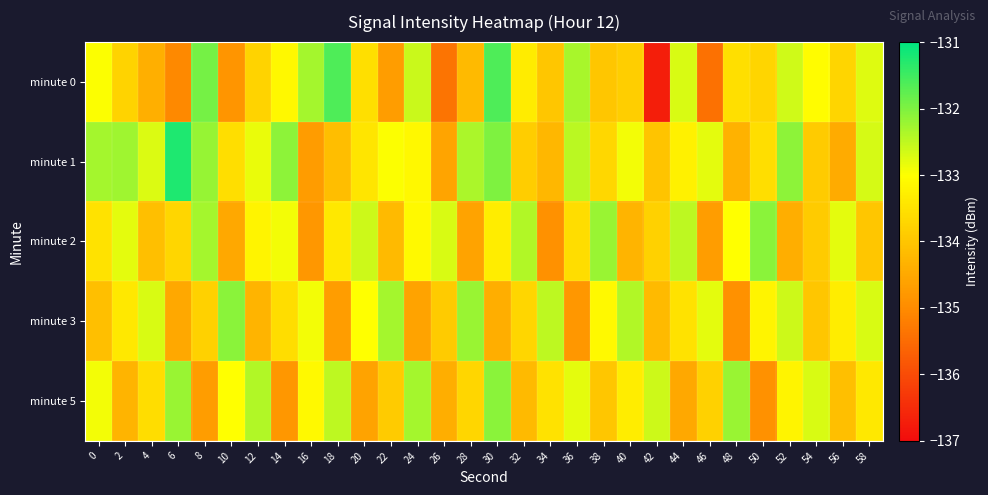

Reading left to right, what are all the values shown in this chart?

minute 0: 0=-133.0	2=-133.8	4=-134.4	6=-135.0	8=-131.9	10=-134.8	12=-133.7	14=-133.1	16=-132.3	18=-131.6	20=-133.5	22=-134.7	24=-132.6	26=-135.4	28=-134.2	30=-131.6	32=-133.3	34=-134.0	36=-132.3	38=-134.0	40=-133.8	42=-136.7	44=-132.7	46=-135.4	48=-133.5	50=-133.7	52=-132.6	54=-133.0	56=-133.7	58=-132.8
minute 1: 0=-132.3	2=-132.3	4=-132.7	6=-131.2	8=-132.2	10=-133.6	12=-132.8	14=-132.1	16=-134.7	18=-134.1	20=-133.5	22=-133.0	24=-133.1	26=-134.6	28=-132.3	30=-132.0	32=-133.9	34=-134.2	36=-132.5	38=-133.7	40=-132.9	42=-134.0	44=-133.2	46=-132.8	48=-134.3	50=-133.6	52=-132.1	54=-133.9	56=-134.5	58=-132.7
minute 2: 0=-133.5	2=-132.8	4=-134.1	6=-133.7	8=-132.3	10=-134.5	12=-133.2	14=-132.9	16=-134.8	18=-133.4	20=-132.6	22=-134.2	24=-133.1	26=-132.7	28=-134.6	30=-133.3	32=-132.4	34=-134.9	36=-133.6	38=-132.2	40=-134.3	42=-133.8	44=-132.5	46=-134.7	48=-133.0	50=-132.1	52=-134.4	54=-133.9	56=-132.8	58=-134.0
minute 3: 0=-134.1	2=-133.4	4=-132.7	6=-134.5	8=-133.8	10=-132.1	12=-134.3	14=-133.6	16=-132.9	18=-134.7	20=-133.0	22=-132.3	24=-134.6	26=-133.9	28=-132.2	30=-134.4	32=-133.7	34=-132.5	36=-134.8	38=-133.1	40=-132.4	42=-134.2	44=-133.5	46=-132.8	48=-134.9	50=-133.2	52=-132.6	54=-134.0	56=-133.3	58=-132.7
minute 5: 0=-132.9	2=-134.3	4=-133.6	6=-132.2	8=-134.7	10=-133.0	12=-132.4	14=-134.8	16=-133.1	18=-132.5	20=-134.6	22=-133.9	24=-132.3	26=-134.4	28=-133.7	30=-132.1	32=-134.2	34=-133.5	36=-132.8	38=-134.0	40=-133.3	42=-132.6	44=-134.5	46=-133.8	48=-132.2	50=-134.9	52=-133.2	54=-132.7	56=-134.1	58=-133.4